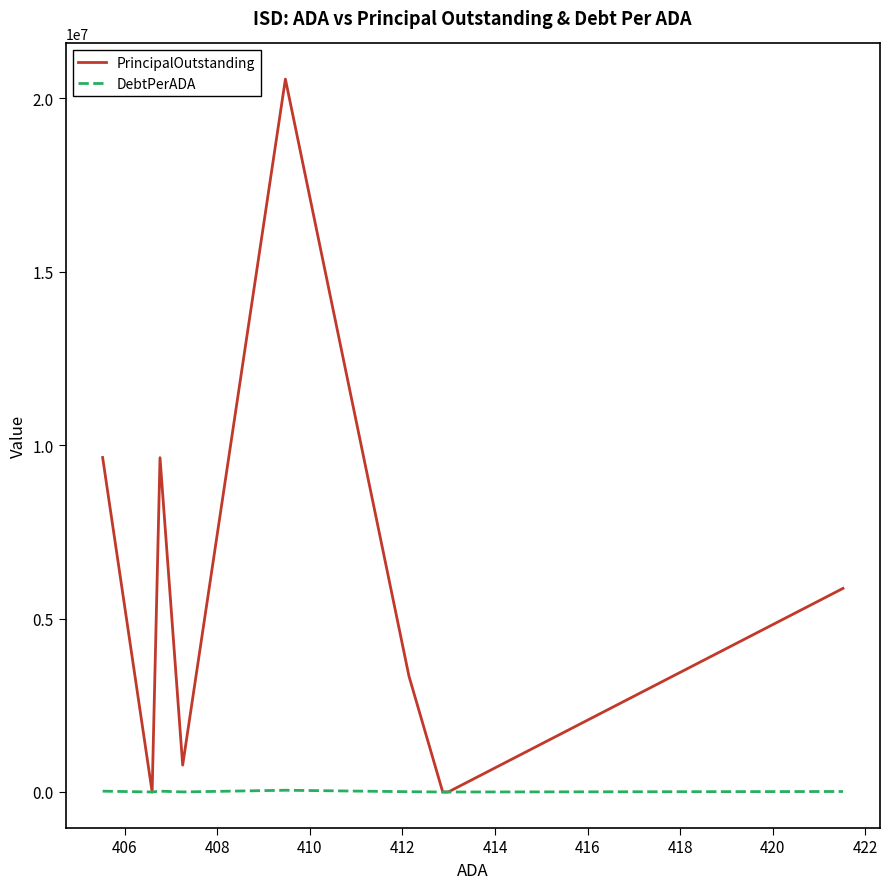

Which series has the largest total across all categories?

PrincipalOutstanding